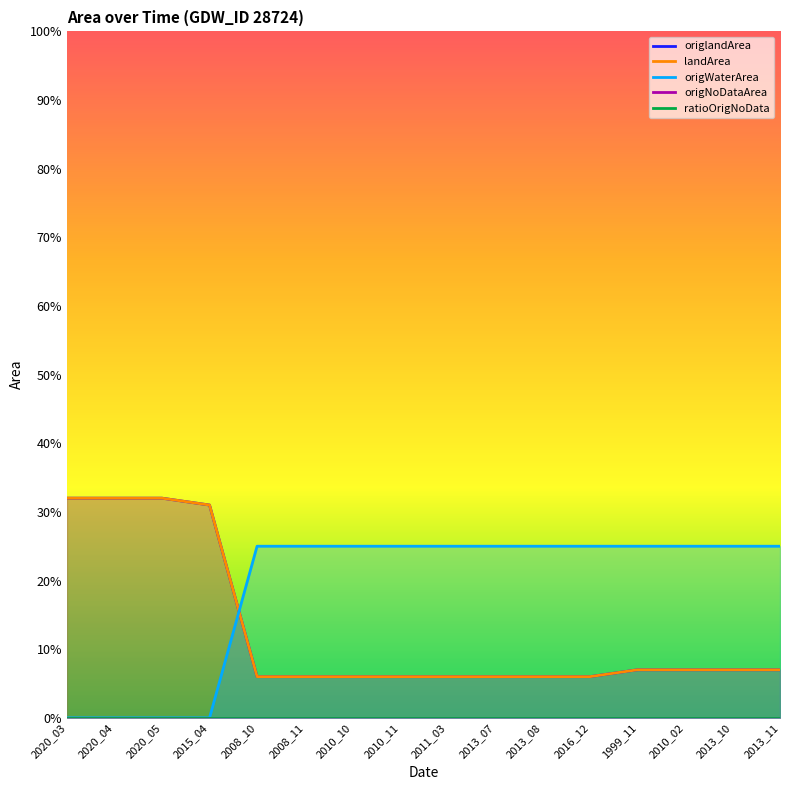

What is the label of the 11th point from the left?

2013_08